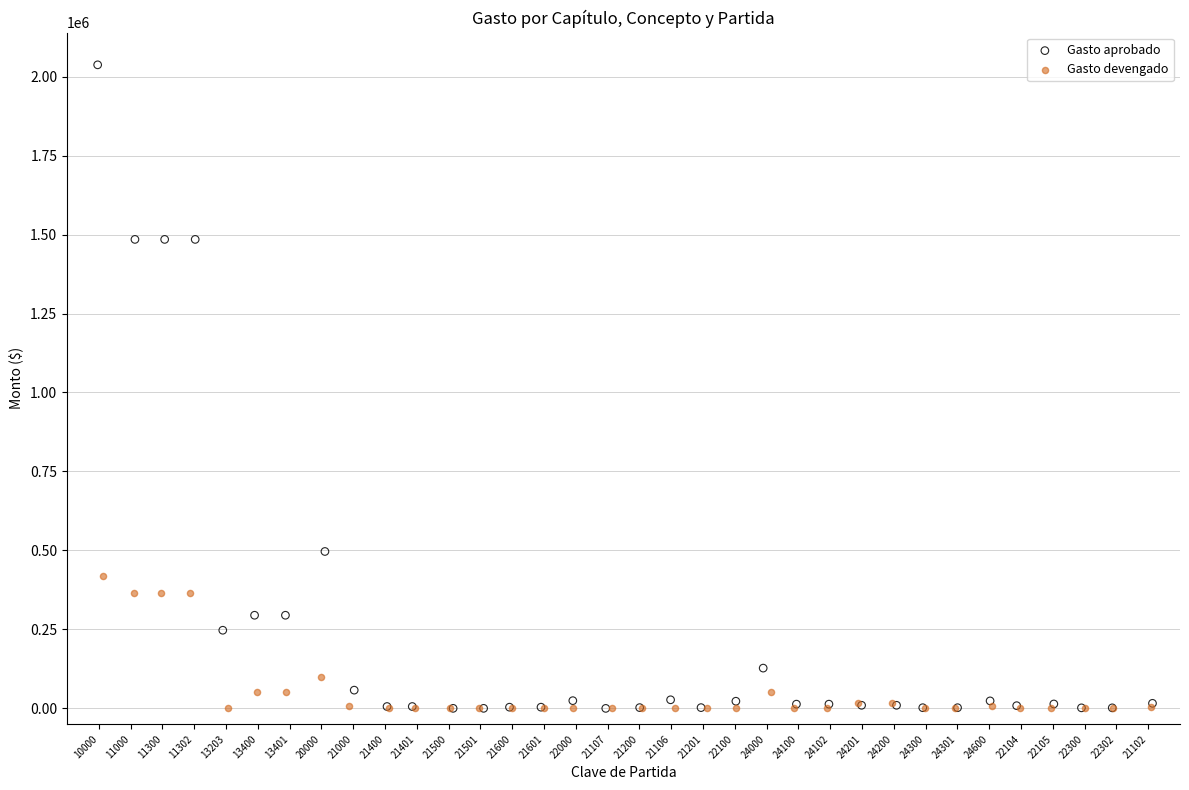

Which series has the largest Y range (max minus min)?

Gasto aprobado